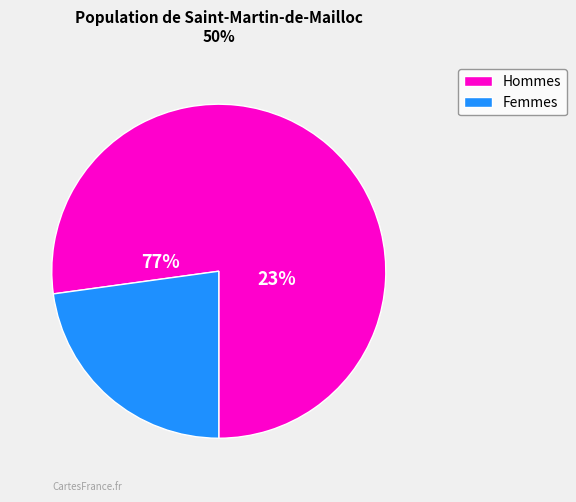

True or false: 13 accounts for 1% of the total.

False